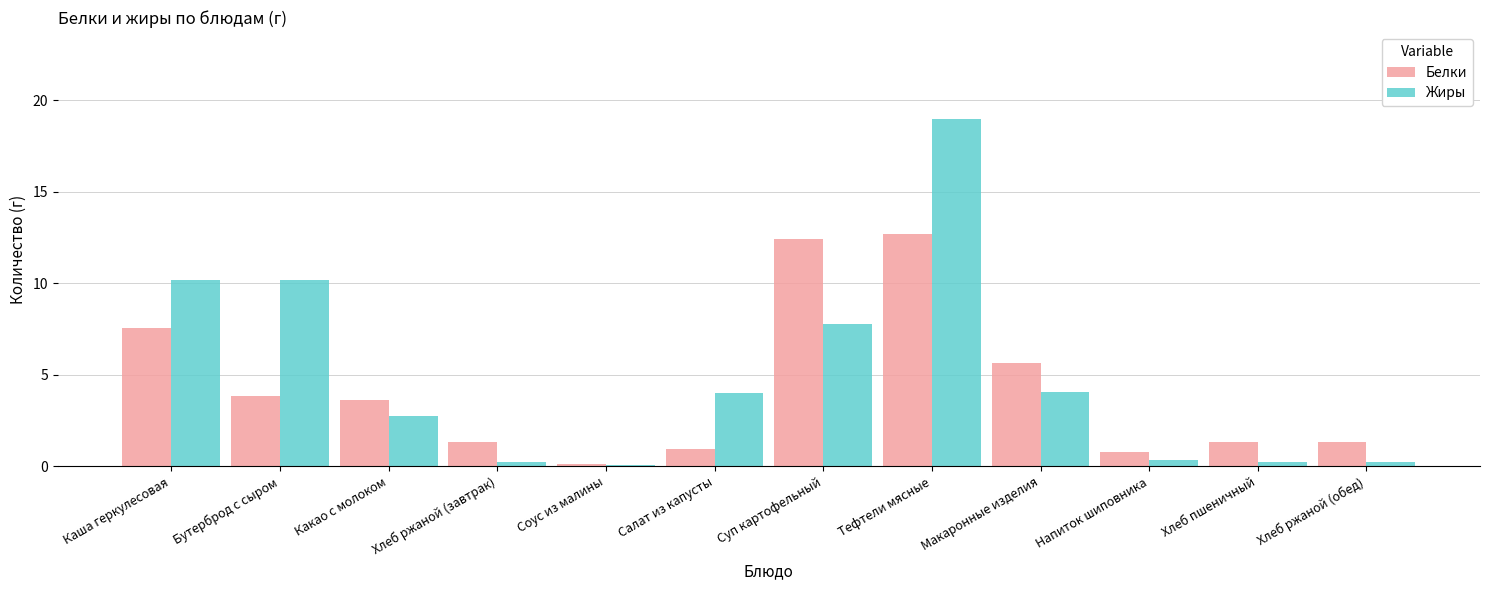

What is the smallest value displayed?

0.1